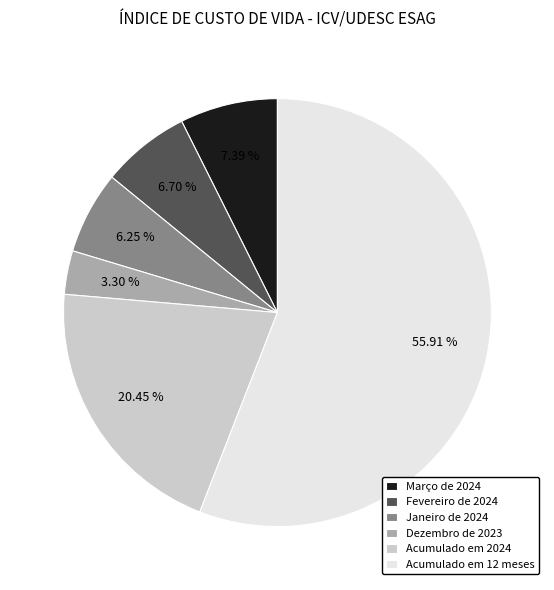

Which has a higher value, Dezembro de 2023 or Janeiro de 2024?

Janeiro de 2024